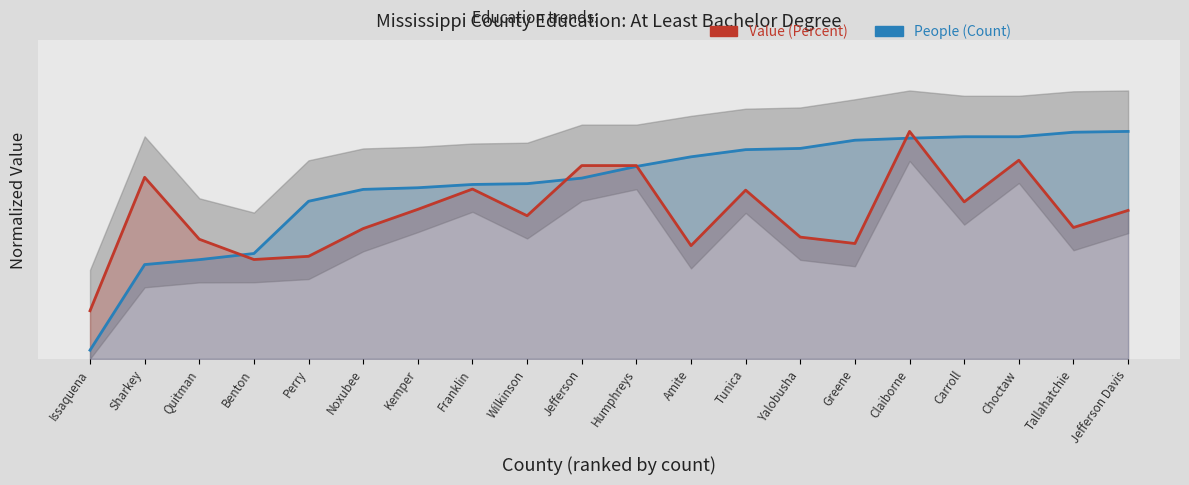

At which label does People (Count) reach its peak?

Jefferson Davis